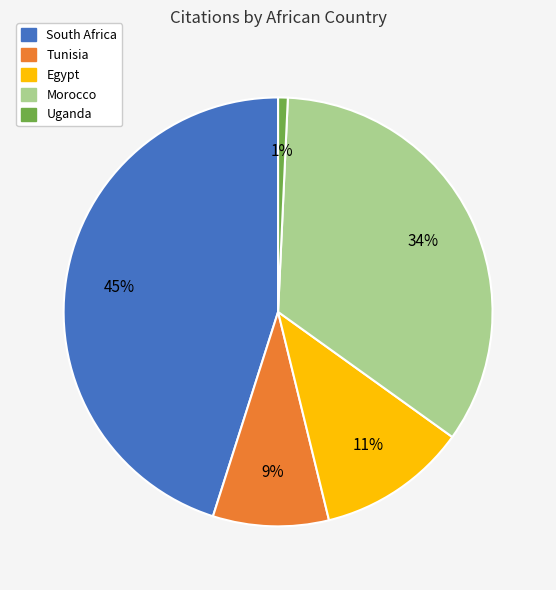

To the nearest percent, what is the average slice percentage?

20%